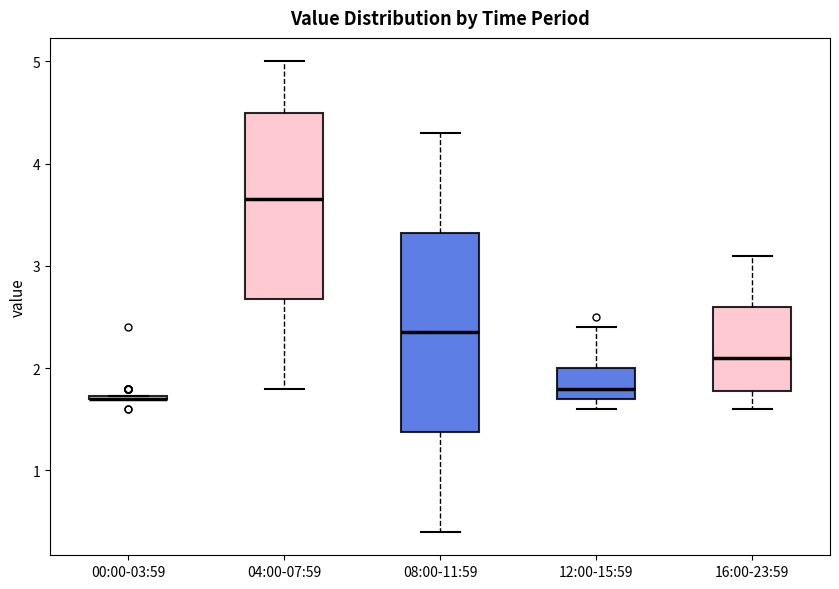

Where is the lower edge of the box for 12:00-15:59 on the y-axis? The values are not printed on the chart, so give them approximately, as read against the axis.

1.7